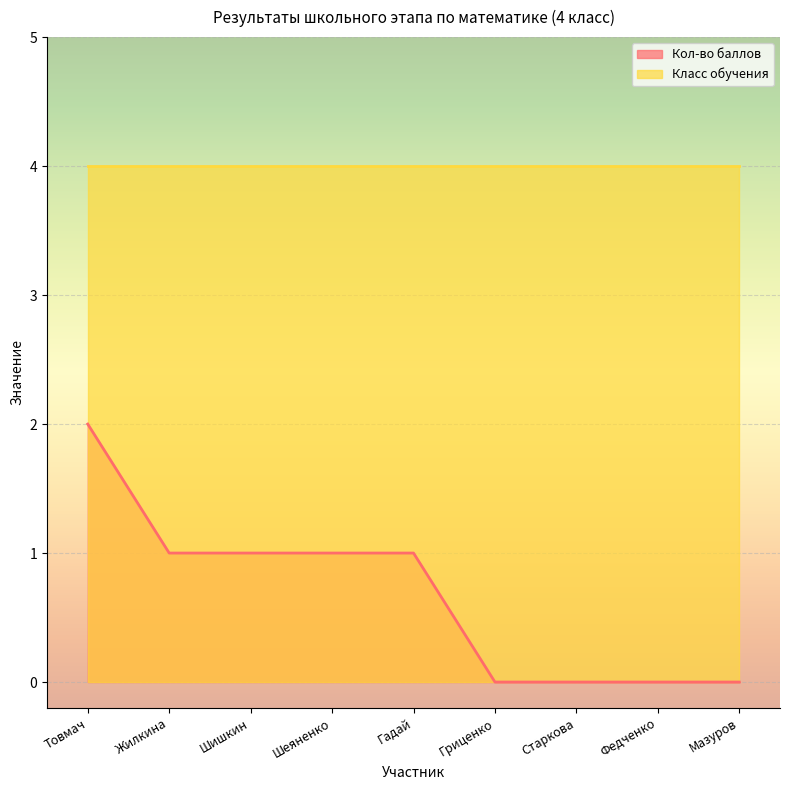

Which label corresponds to the smallest value in the chart?

Гриценко